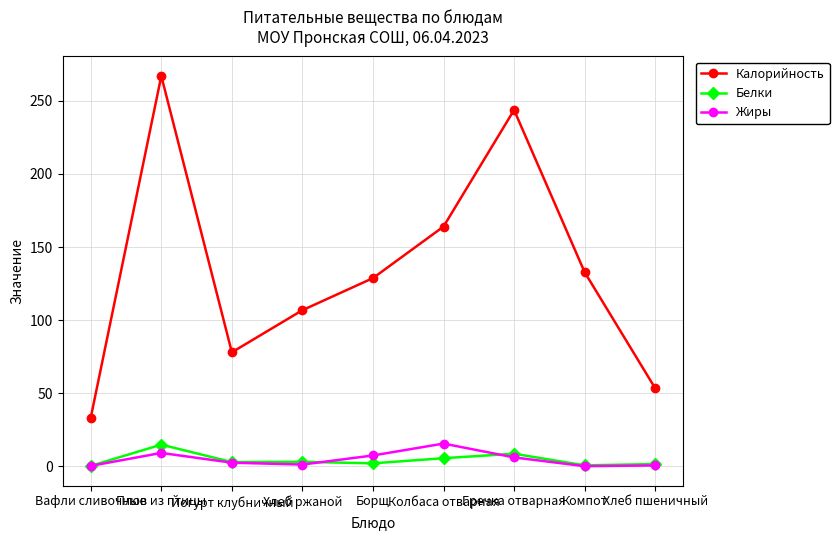

How many Калорийность values are between 78 and 164?

5